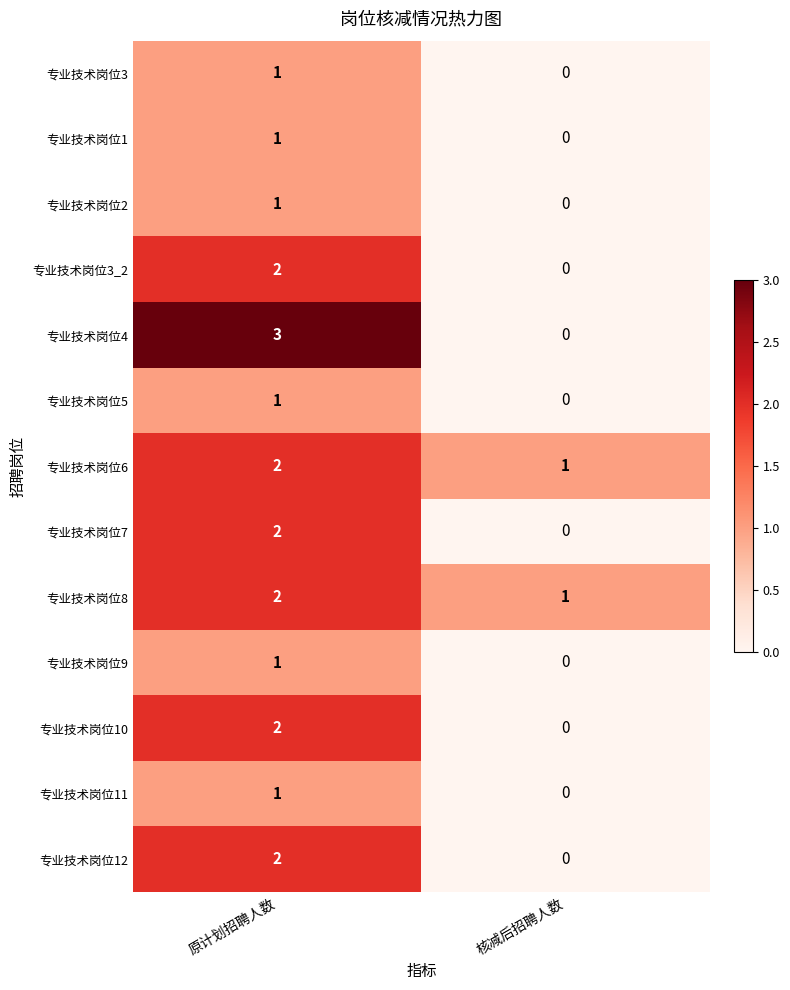

Which category has the highest value in the 专业技术岗位8 series?

原计划招聘人数